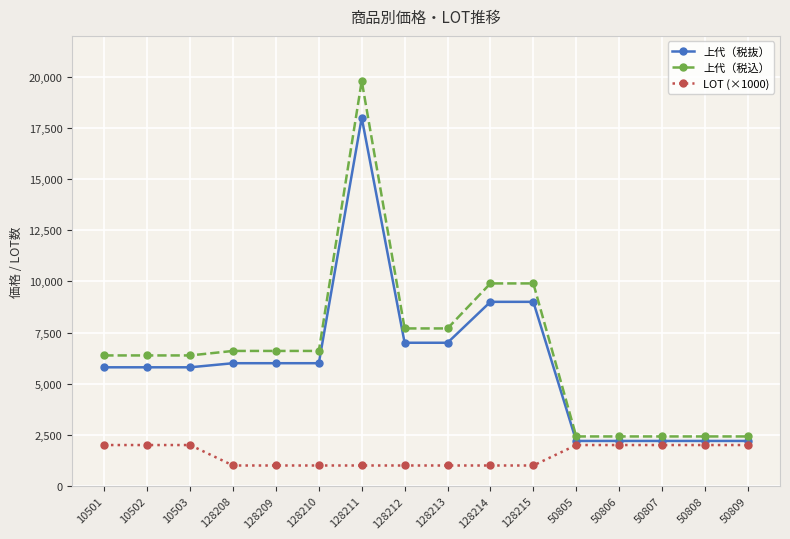

Which series has the largest range (max minus min)?

上代（税込）